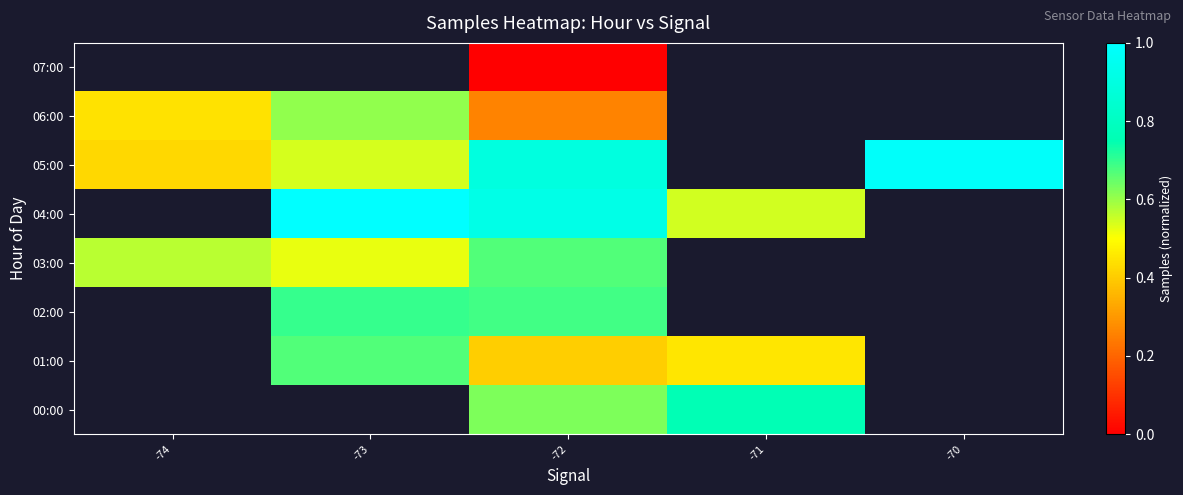

The 06:00 series shows 0.7 at -74. True or false?

False